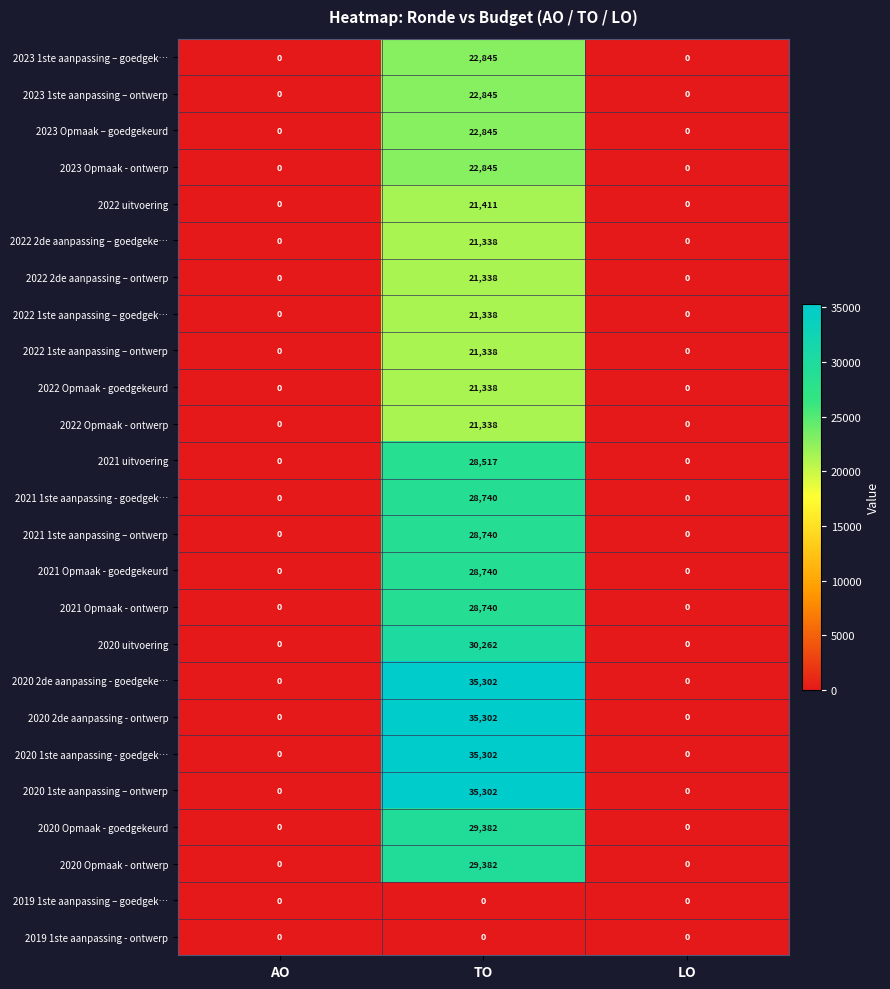

At which category does the chart reach its peak across all series?

TO